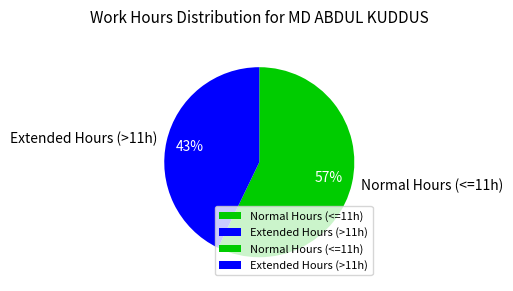

Which slice is the largest?

Normal Hours (<=11h)